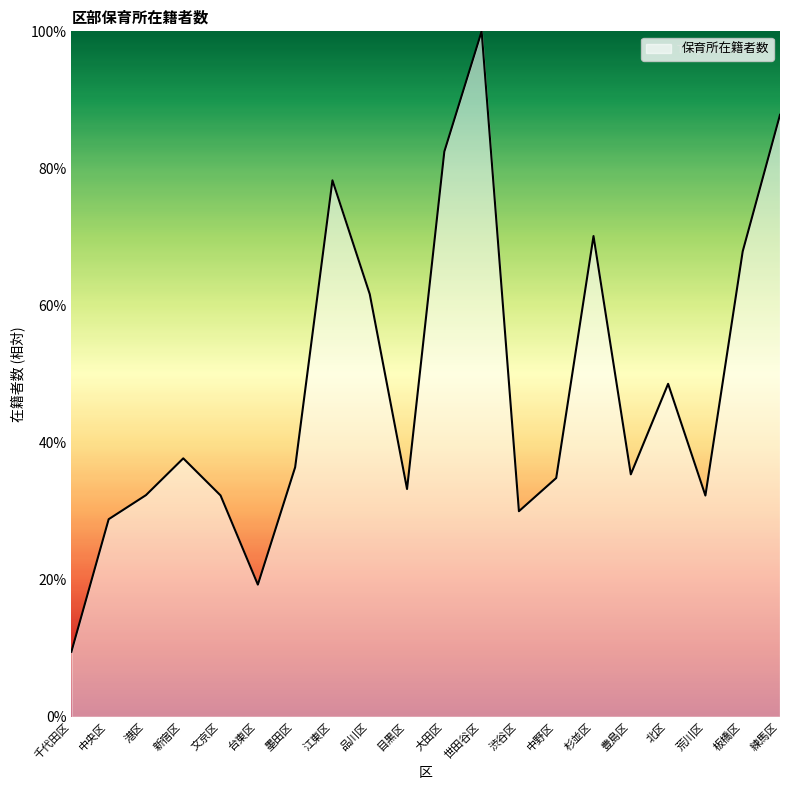

How many values are below 36?

10